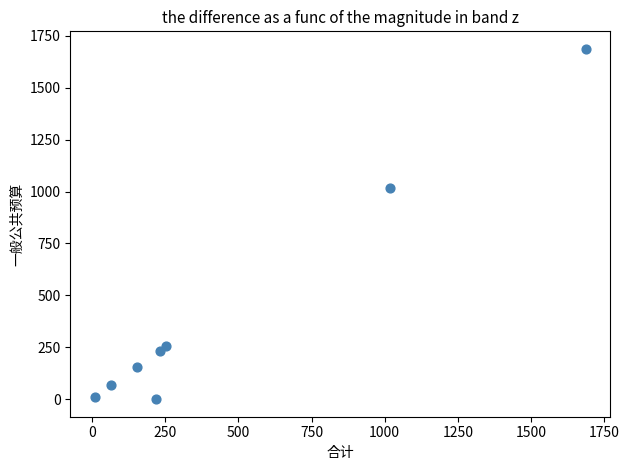

What is the range of Y values (max minus min)?

1687.3